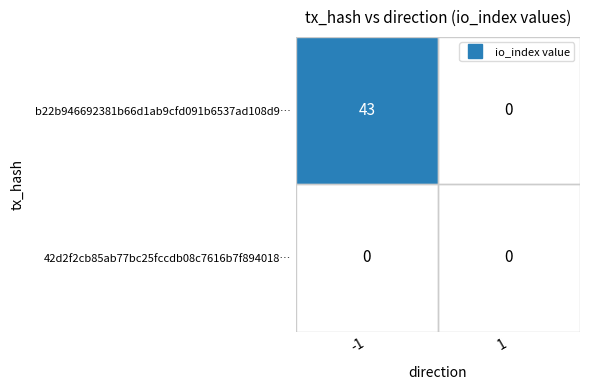

Which series has the largest total across all categories?

b22b946692381b66d1ab9cfd091b6537ad108d9…